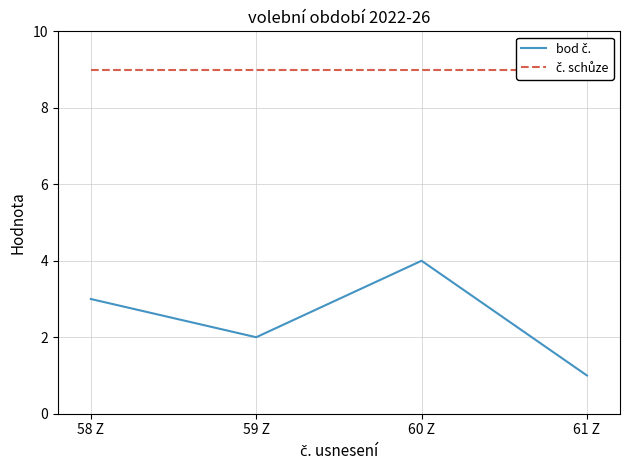

What is the value of the č. schůze point at the 3rd from the left?

9